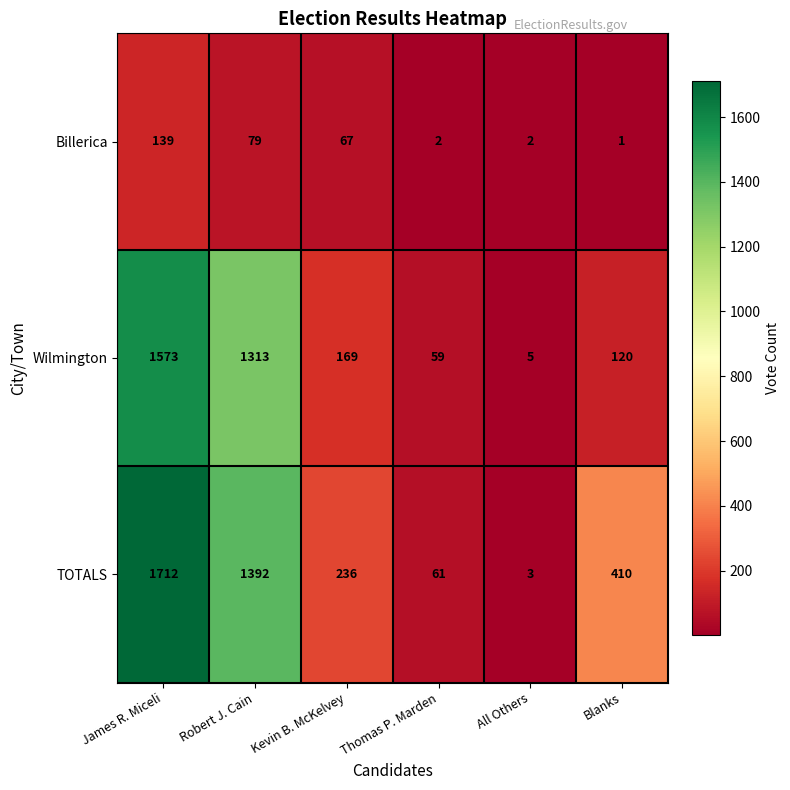

The Wilmington series shows 482 at James R. Miceli. True or false?

False